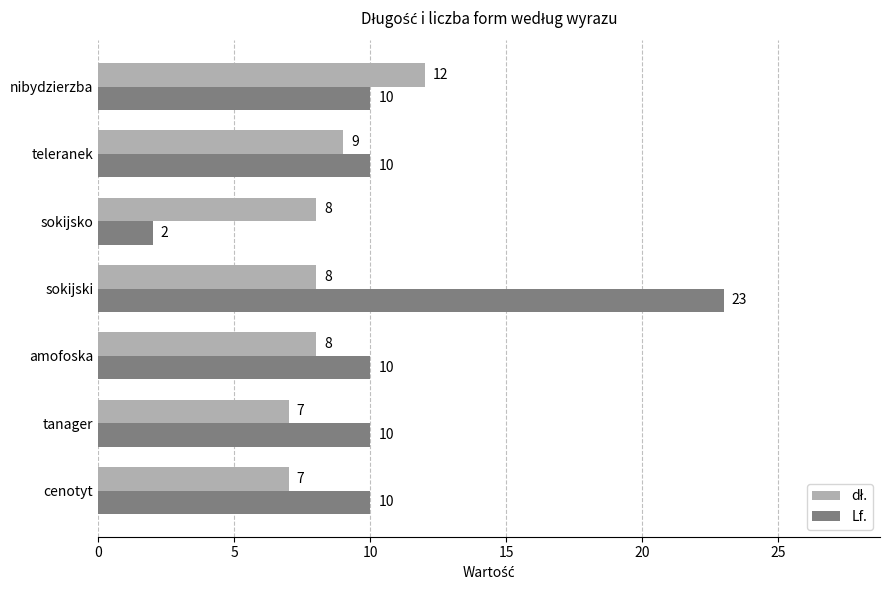

Which category has the highest value in the Lf. series?

sokijski